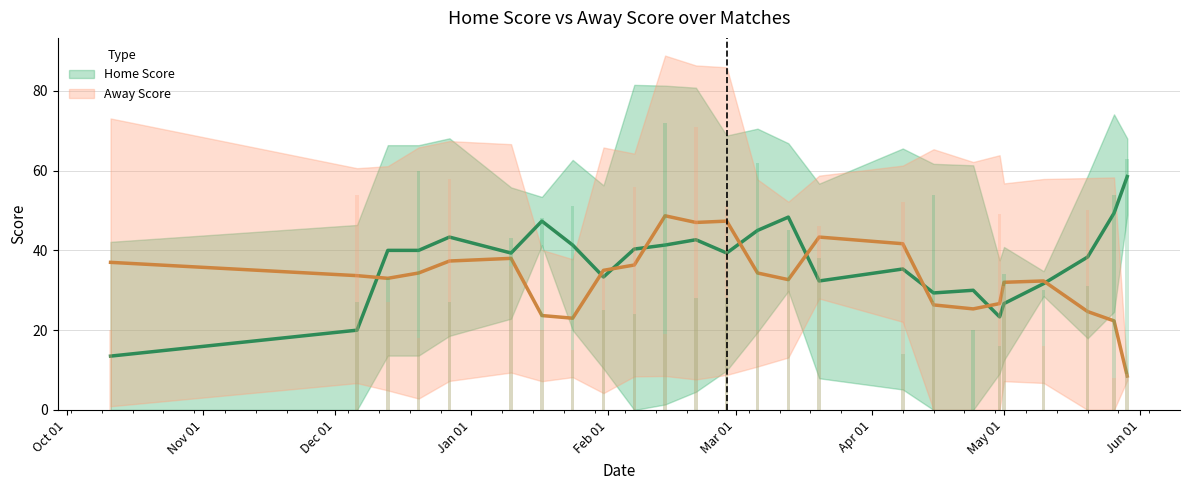

What is the label of the 19th bar from the left?

24-04-2024